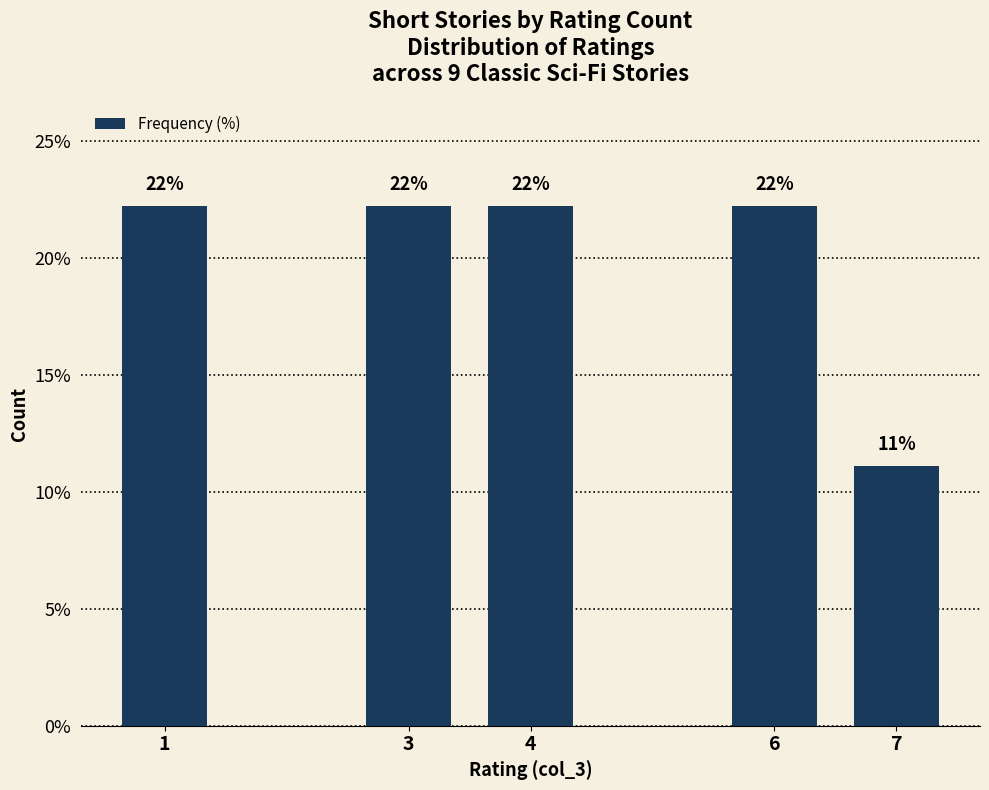

What is the ratio of the value at 4 to the value at 6?

1.0